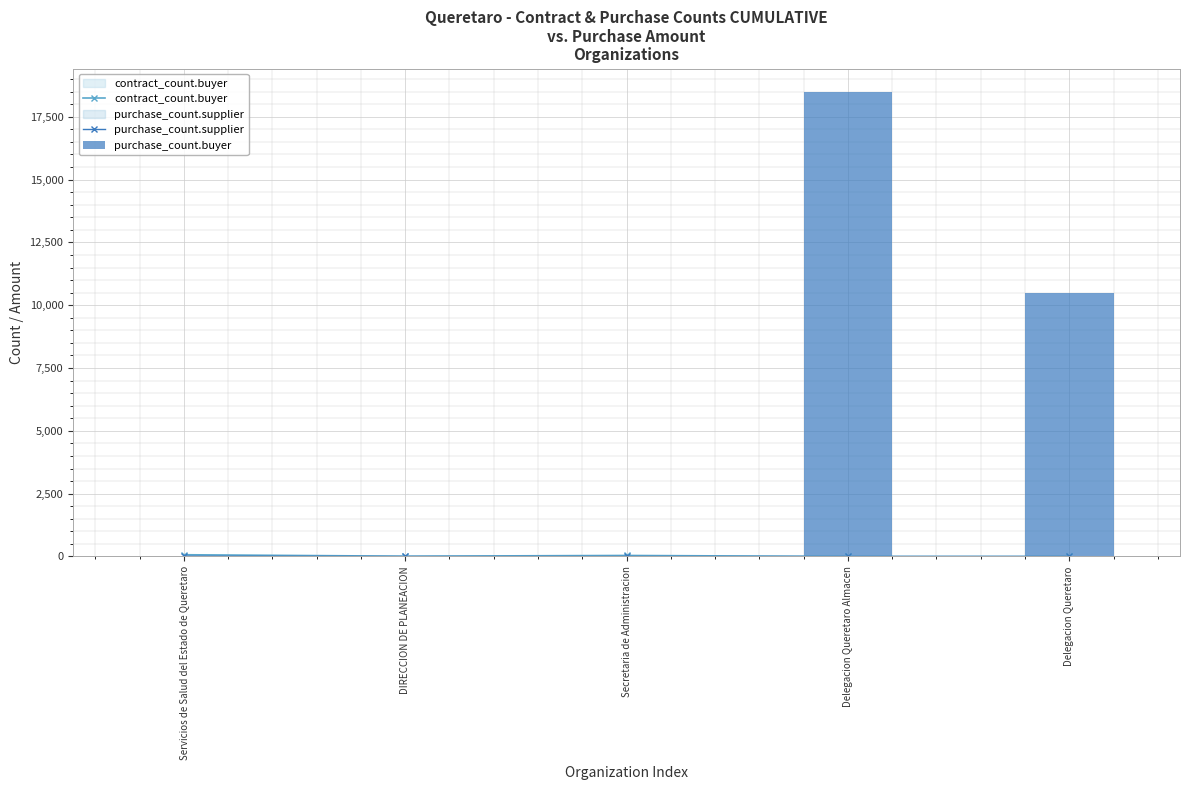

Reading left to right, extract all data points from this chart.

contract_count.buyer: Servicios de Salud del Estado de Queretaro=69	DIRECCION DE PLANEACION=11	Secretaria de Administracion=40	Delegacion Queretaro Almacen=0	Delegacion Queretaro=0
purchase_count.supplier: Servicios de Salud del Estado de Queretaro=13	DIRECCION DE PLANEACION=0	Secretaria de Administracion=0	Delegacion Queretaro Almacen=0	Delegacion Queretaro=0
purchase_count.buyer: Servicios de Salud del Estado de Queretaro=0	DIRECCION DE PLANEACION=0	Secretaria de Administracion=0	Delegacion Queretaro Almacen=18496	Delegacion Queretaro=10495